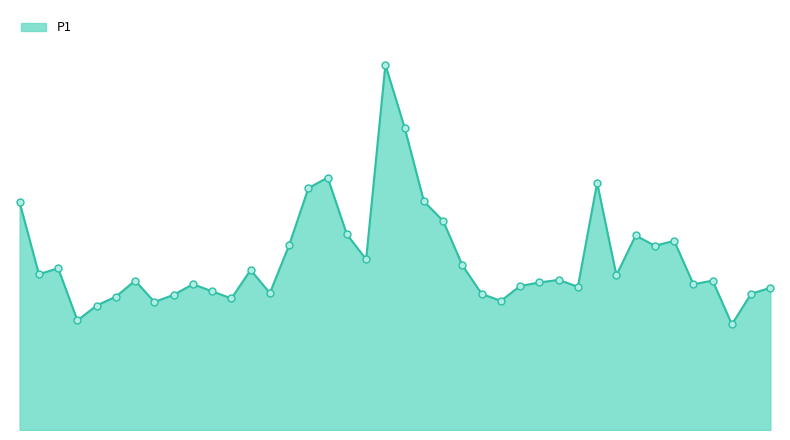

What is the label of the 38th point from the right?

01:00